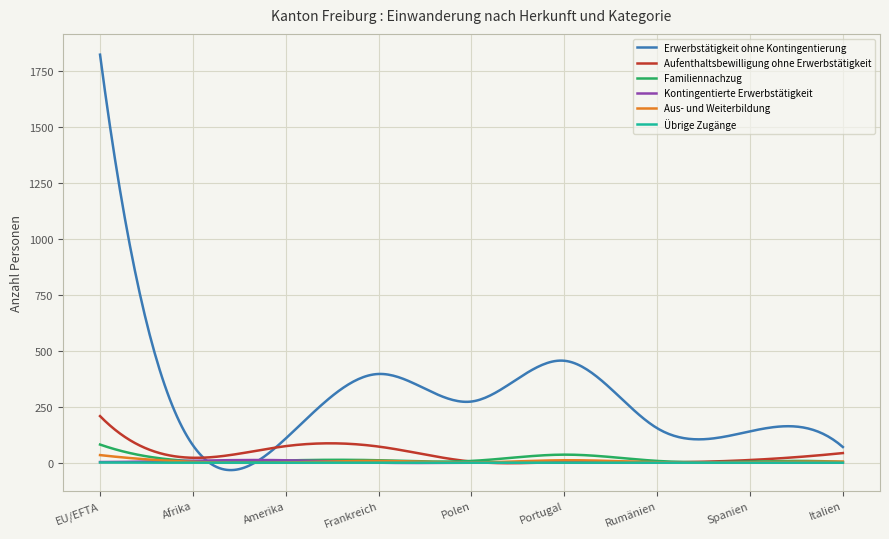

Which series has the largest total across all categories?

Erwerbstätigkeit ohne Kontingentierung